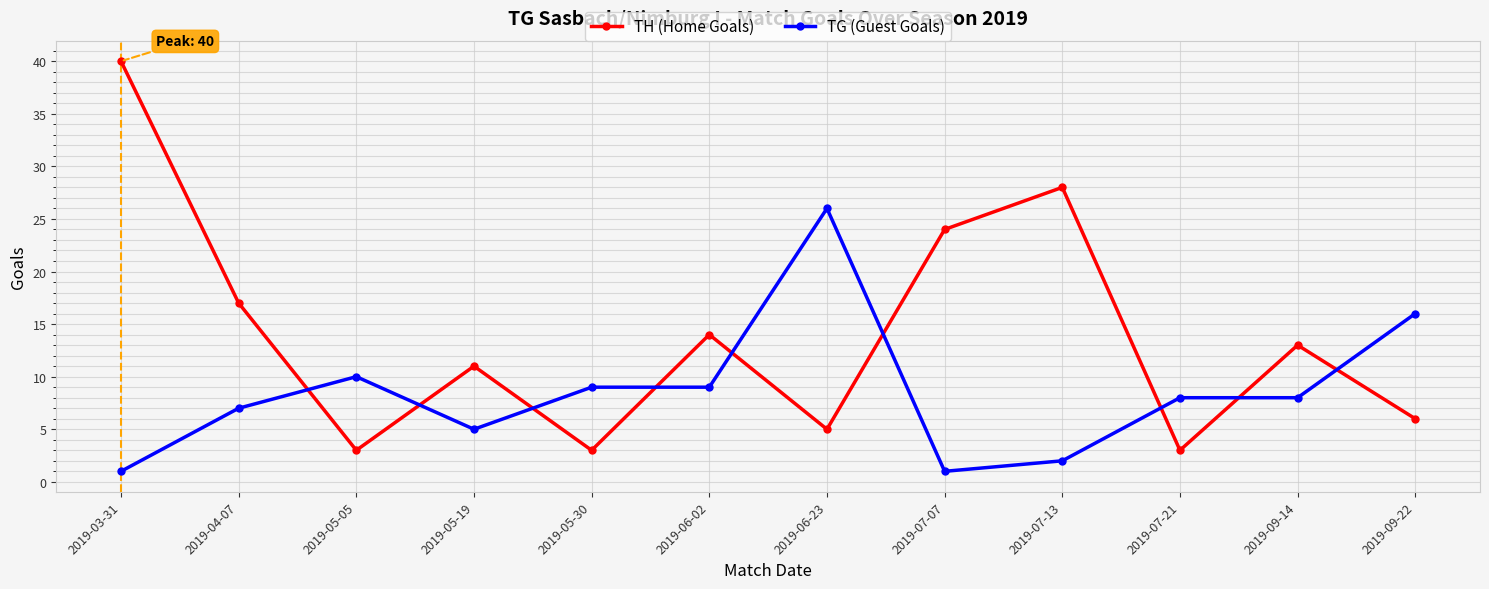

True or false: TH (Home Goals) has more than 1 interior local peaks.

True